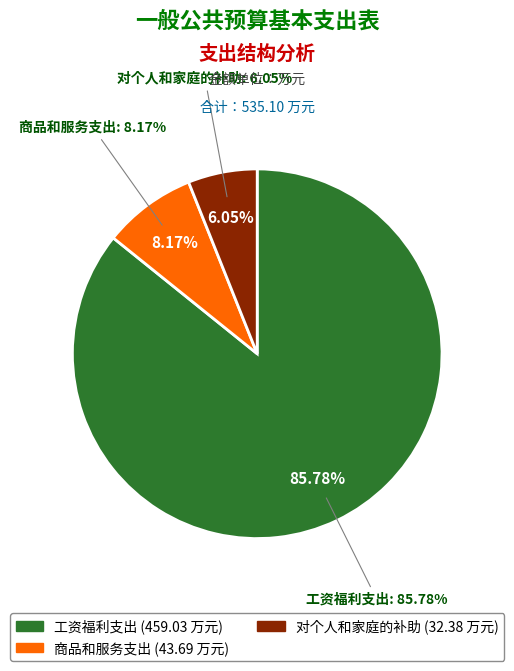

To the nearest percent, what is the combined percentage of 商品和服务支出 and 对个人和家庭的补助?

14%